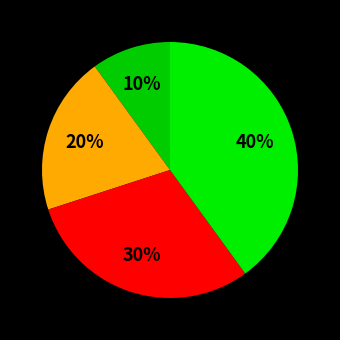

How many segments does this pie chart have?

4